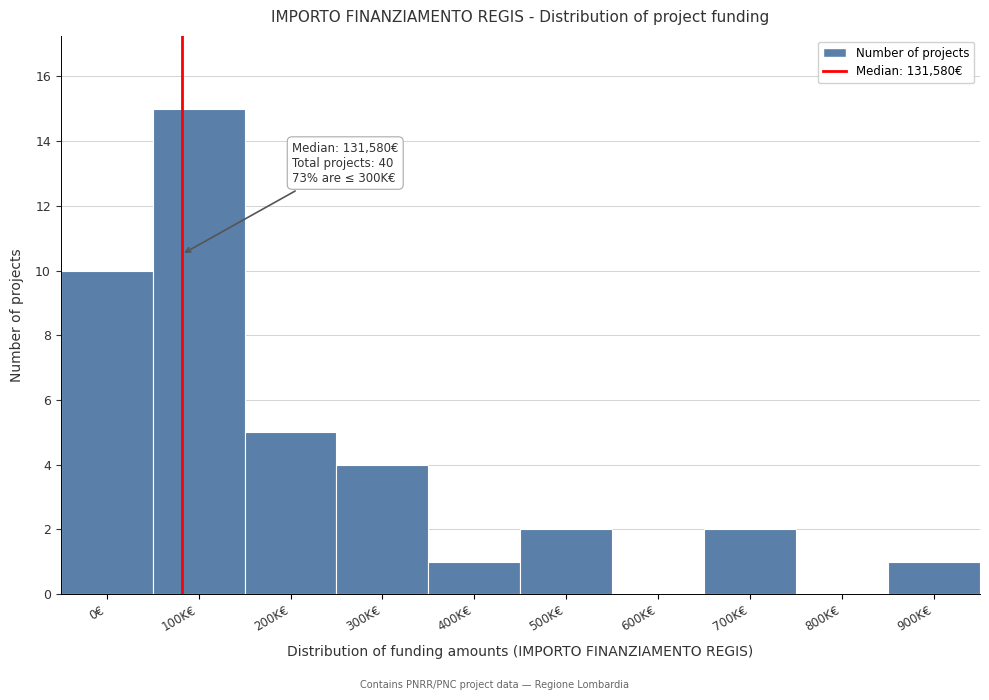

Reading left to right, list all the values displayed in this chart.

0€=10	100K€=15	200K€=5	300K€=4	400K€=1	500K€=2	600K€=0	700K€=2	800K€=0	900K€=1